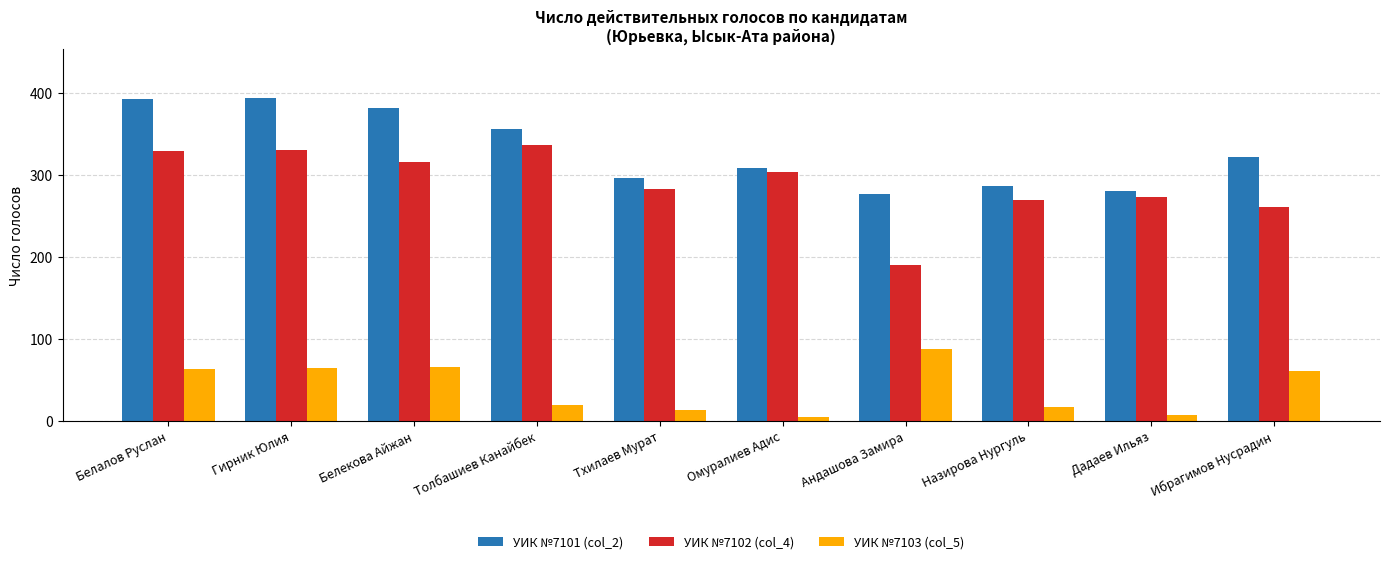

How many data points does each series have?

10